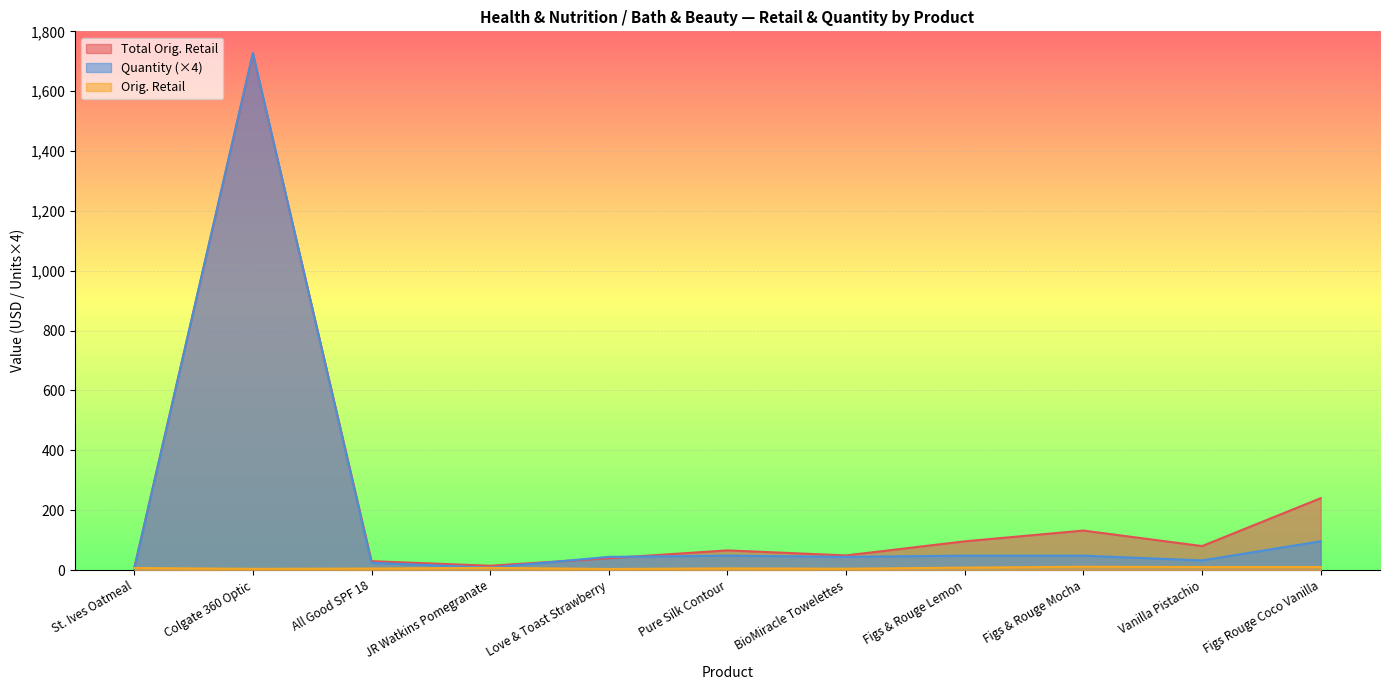

At how many categories does at least one series exceed 363?

1